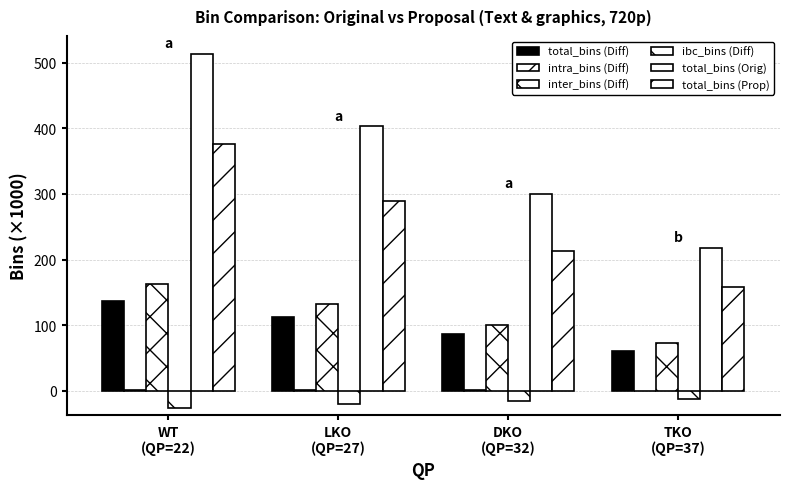

How many data points does each series have?

4